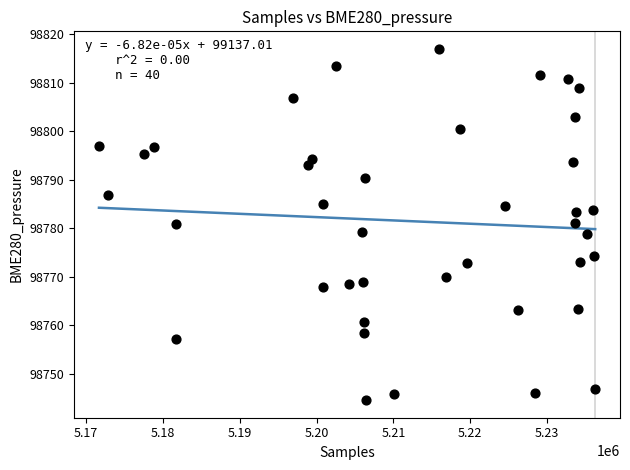

What is the range of X values (max minus min)?

64547.0